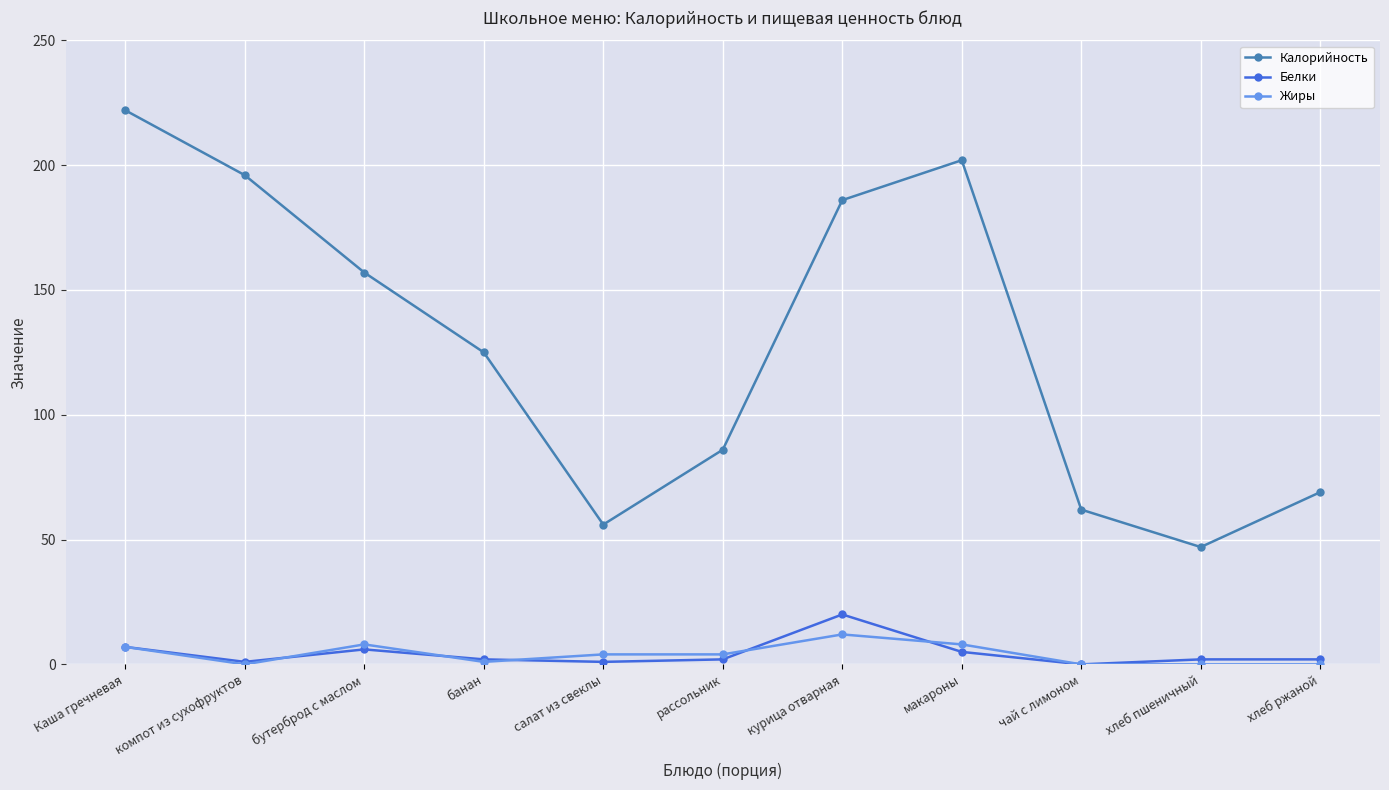

How many data points does each series have?

11